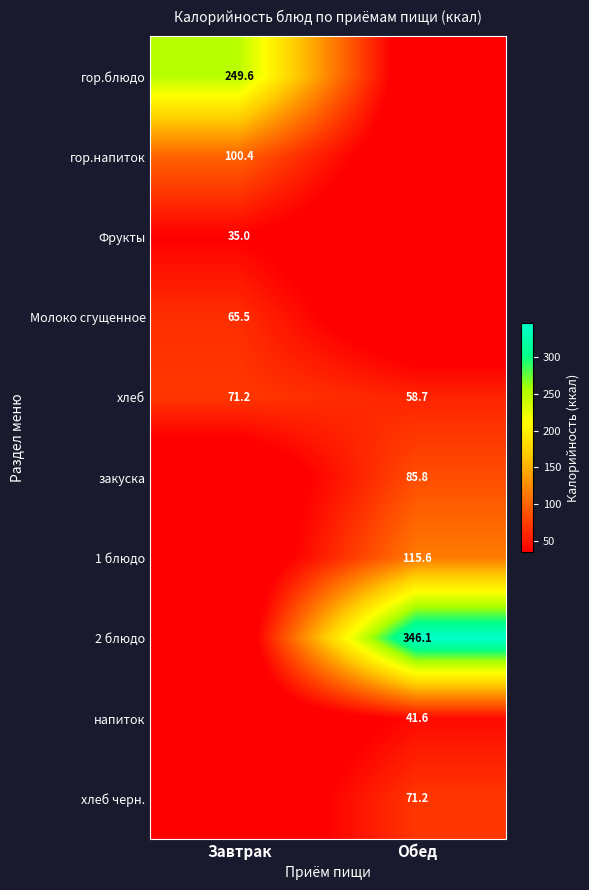

The value of хлеб at Завтрак is 71.2. True or false?

True